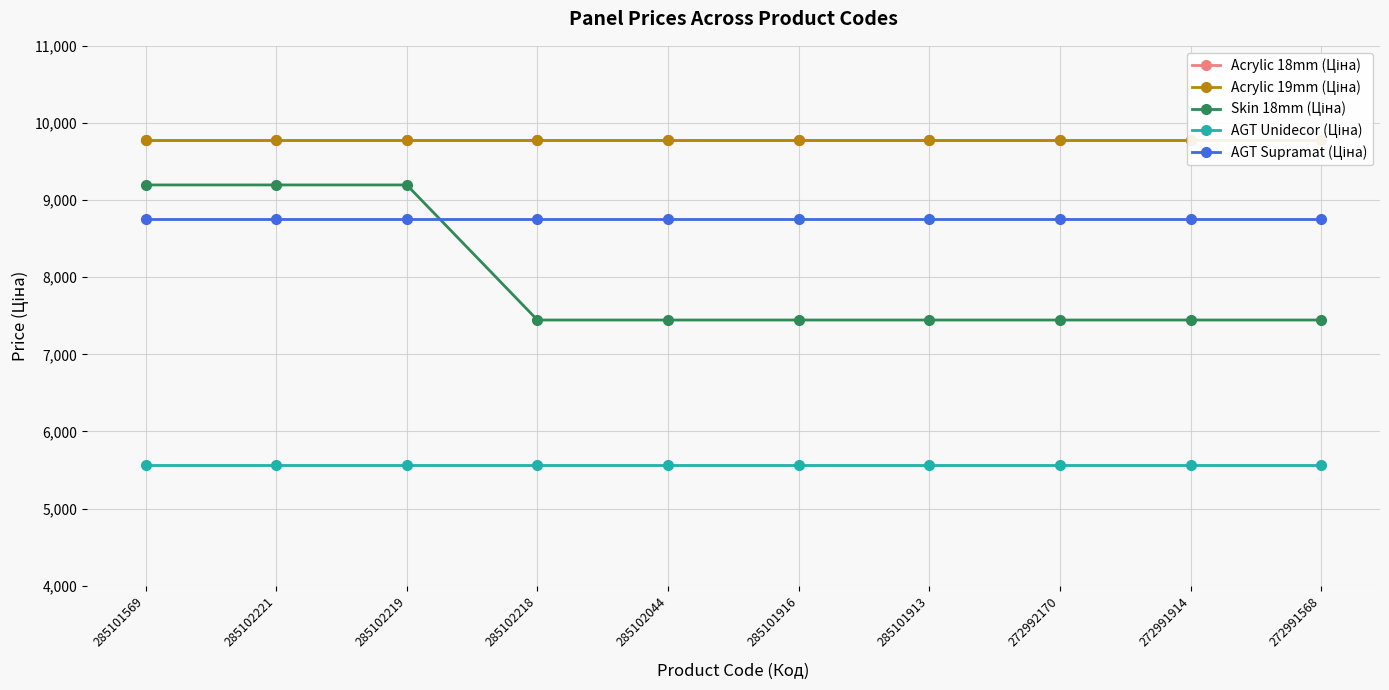

At which label is AGT Unidecor (Ціна) closest to 5560?

285101569